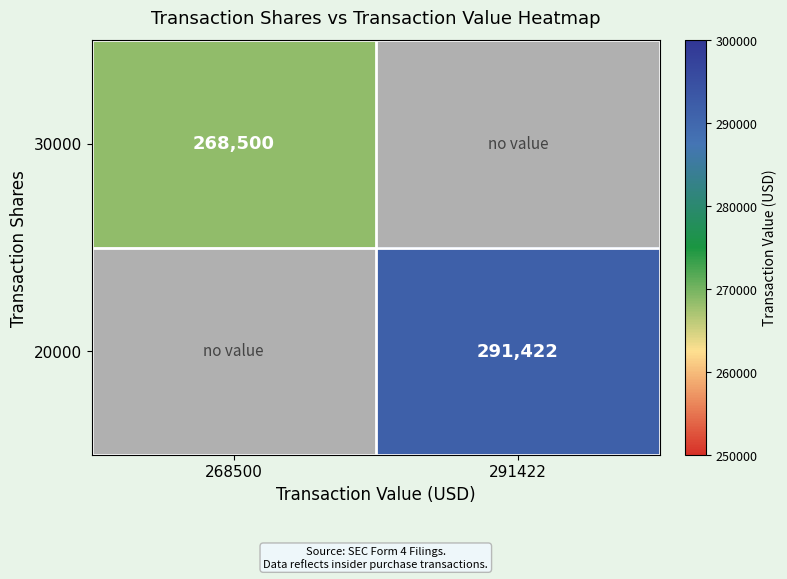

Is it true that 20000 equals 165705 at 291422?

False